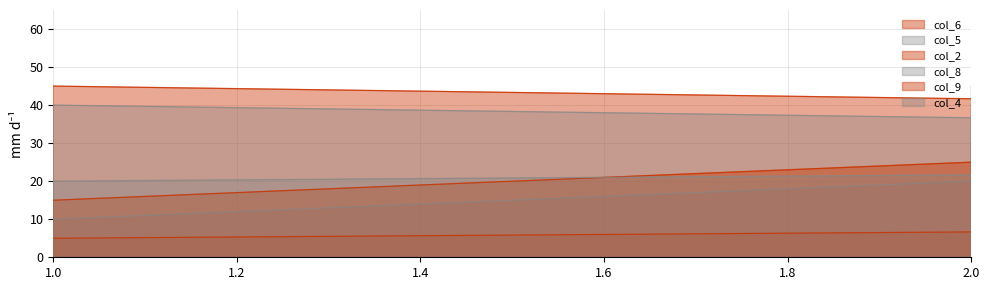

What is the smallest value displayed?

5